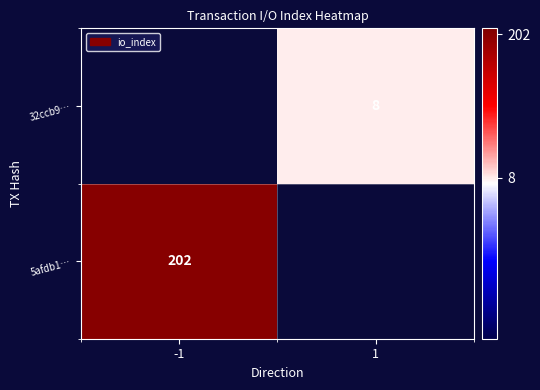

The 5afdb1… series shows 202 at -1. True or false?

True